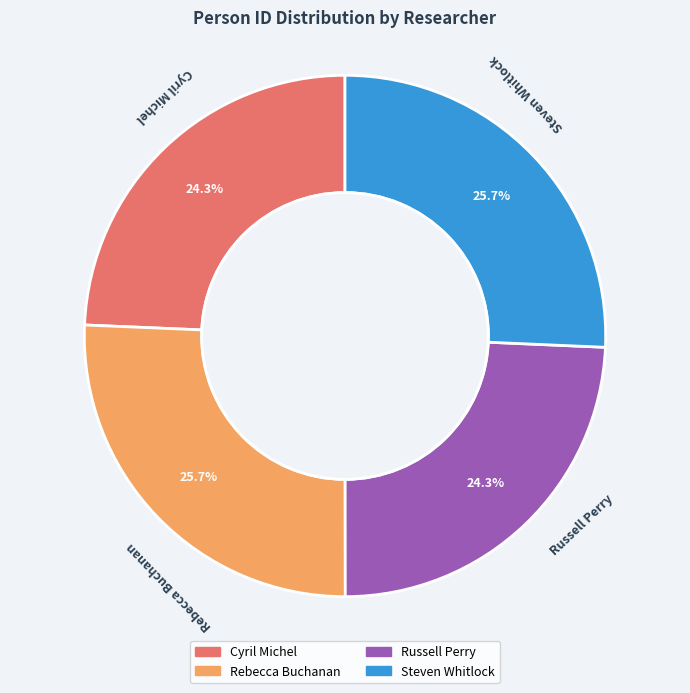

Between Steven Whitlock and Cyril Michel, which is larger?

Steven Whitlock